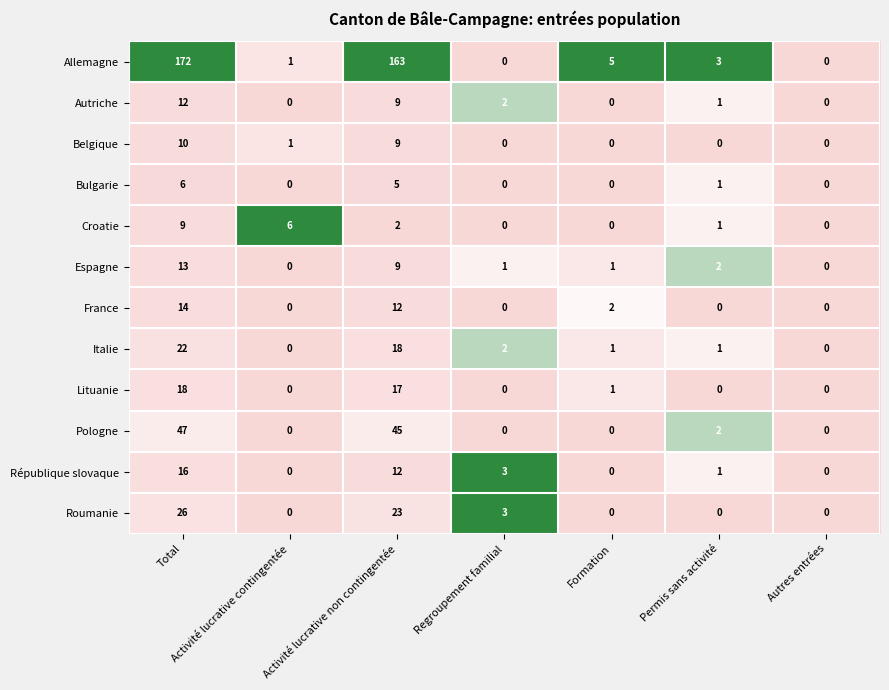

Which series has the largest total across all categories?

Allemagne